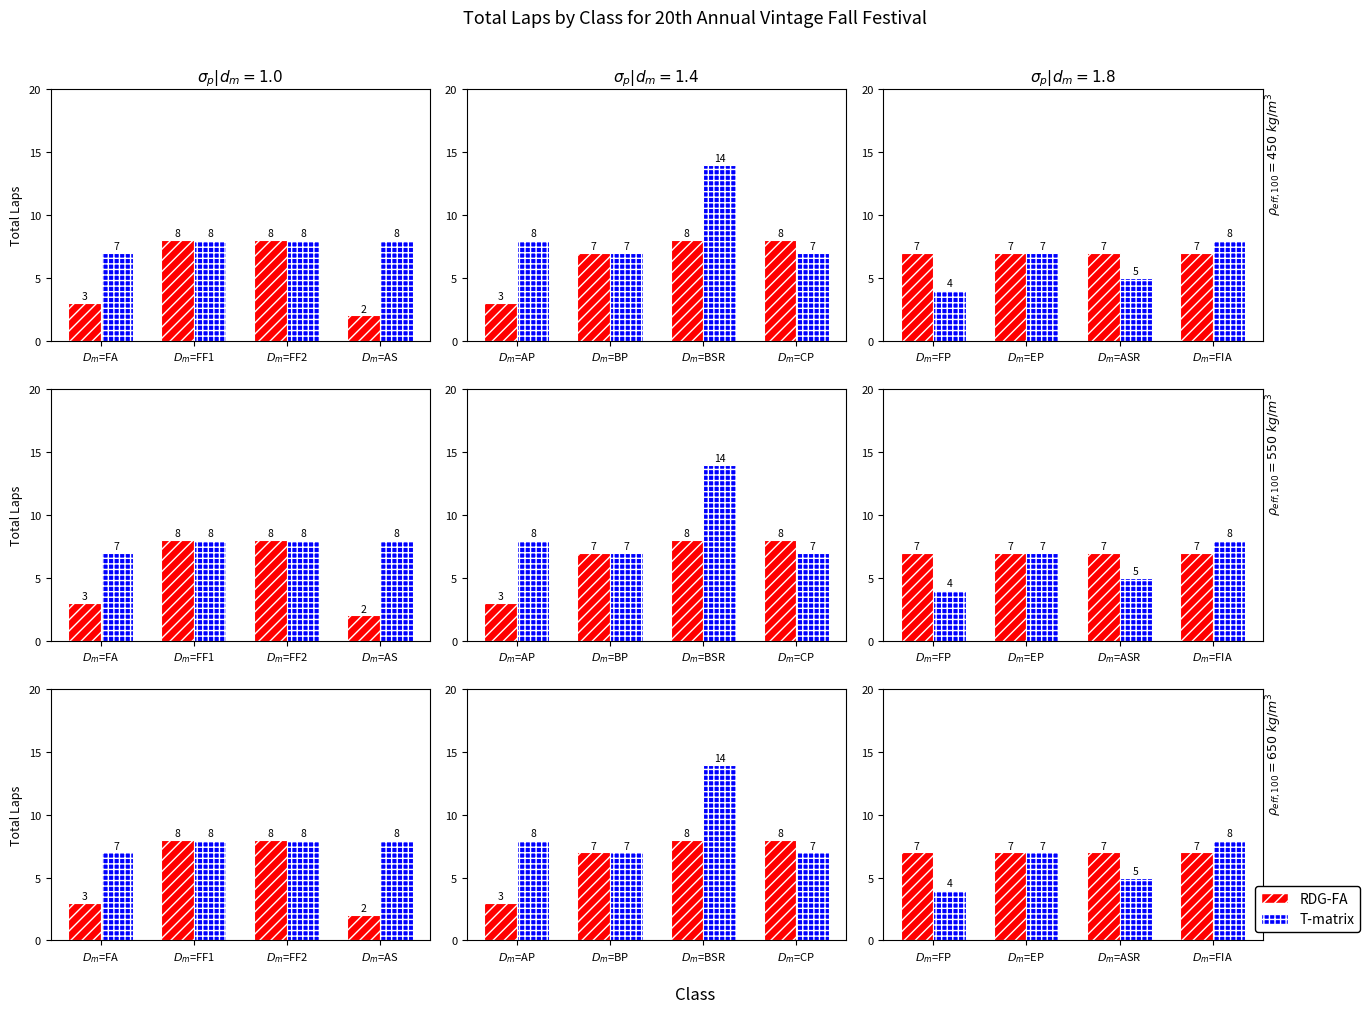

Is the value of RDG-FA at $D_m$=EP greater than the value of T-matrix at $D_m$=FIA?

No